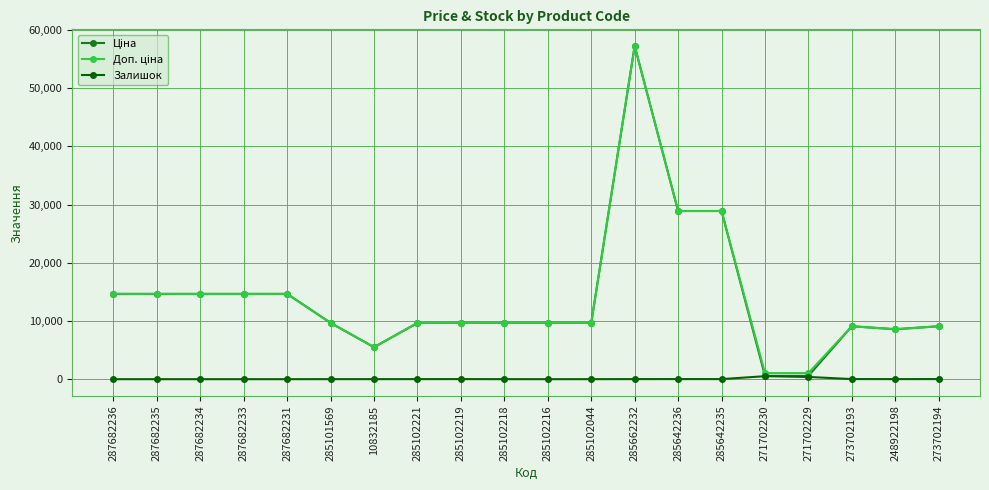

What is the value of the Залишок point at the 10th from the left?

3.0